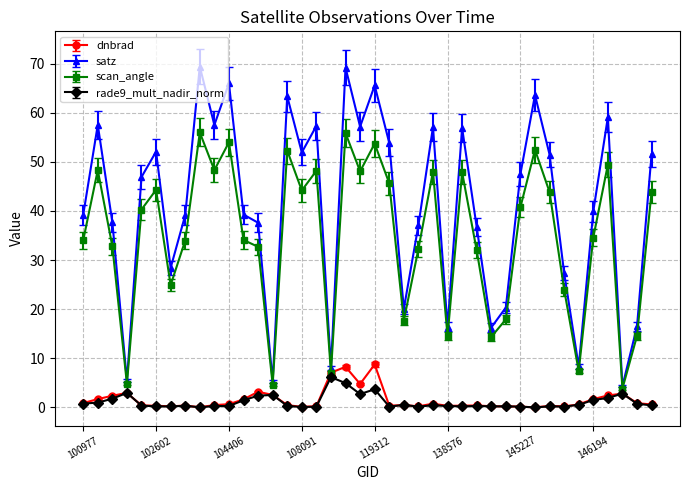

How many interior local valleys does the satz series have?

12